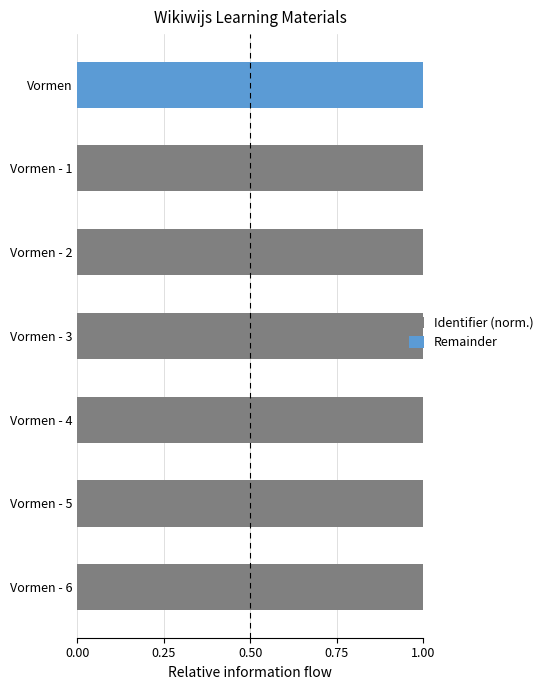

What is the highest value of the Identifier (norm.) series?

1.0